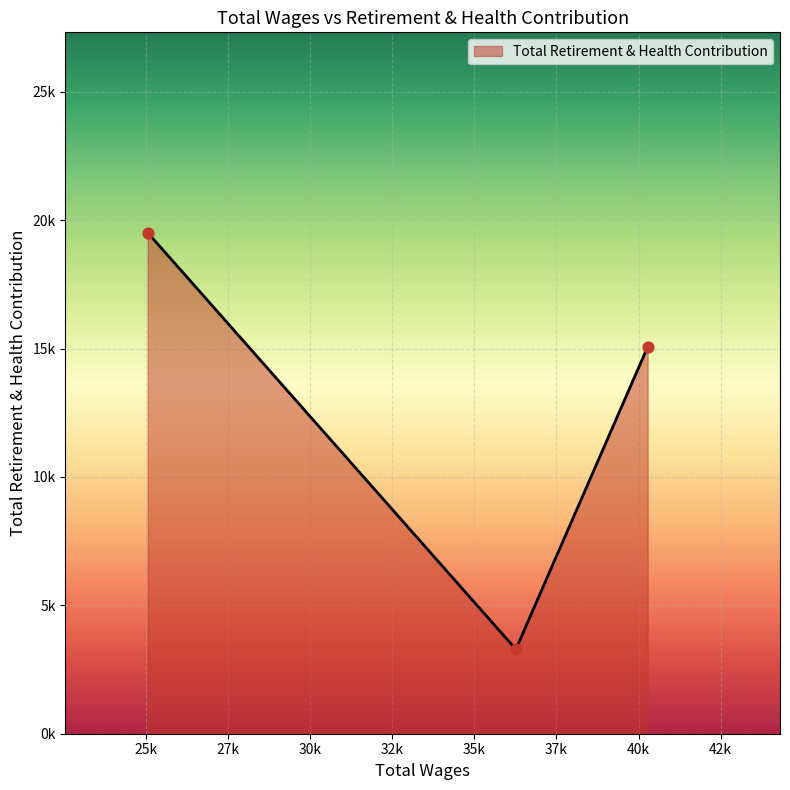

Is this an area chart (filled region under the line)?

Yes